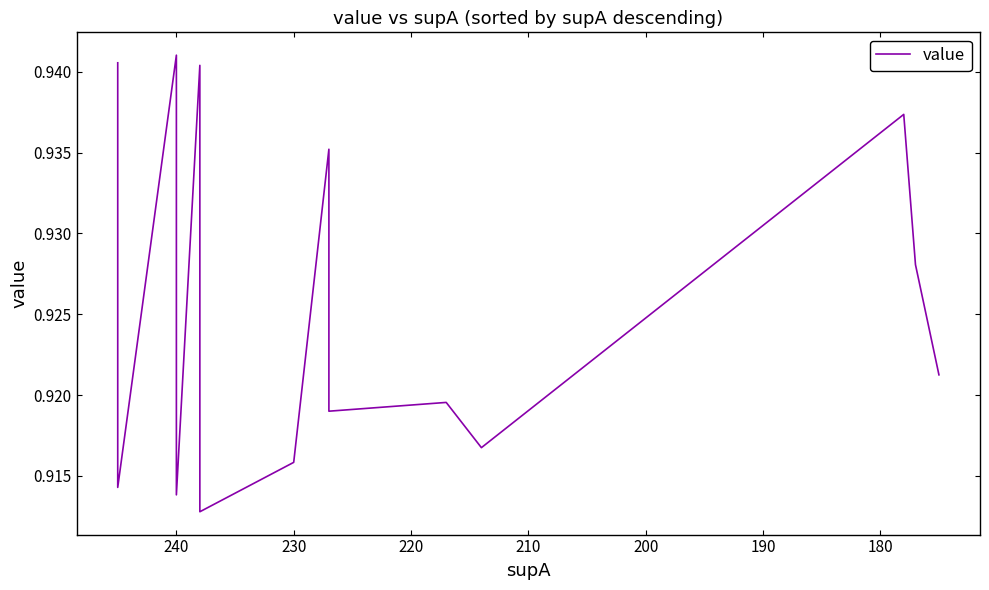

The value at 37 is 1.3. True or false?

False